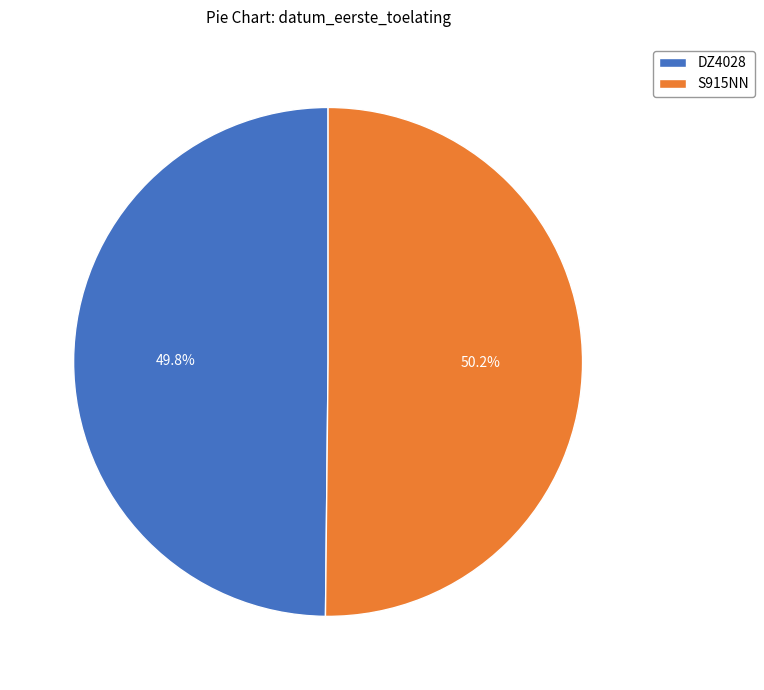

What portion of the pie excludes DZ4028?

50.2%